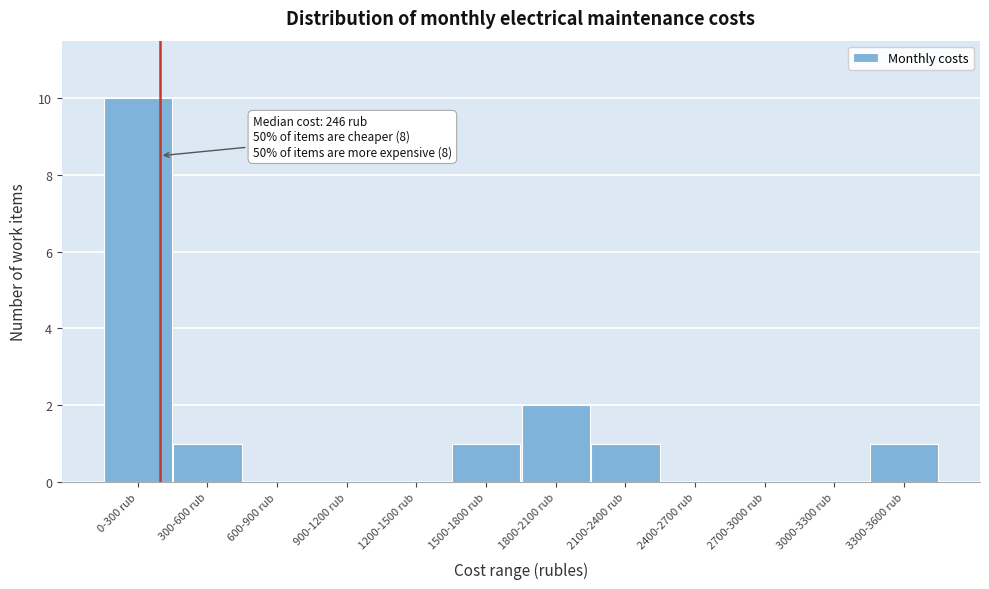

Reading left to right, list all the values displayed in this chart.

0-300 rub=10	300-600 rub=1	600-900 rub=0	900-1200 rub=0	1200-1500 rub=0	1500-1800 rub=1	1800-2100 rub=2	2100-2400 rub=1	2400-2700 rub=0	2700-3000 rub=0	3000-3300 rub=0	3300-3600 rub=1